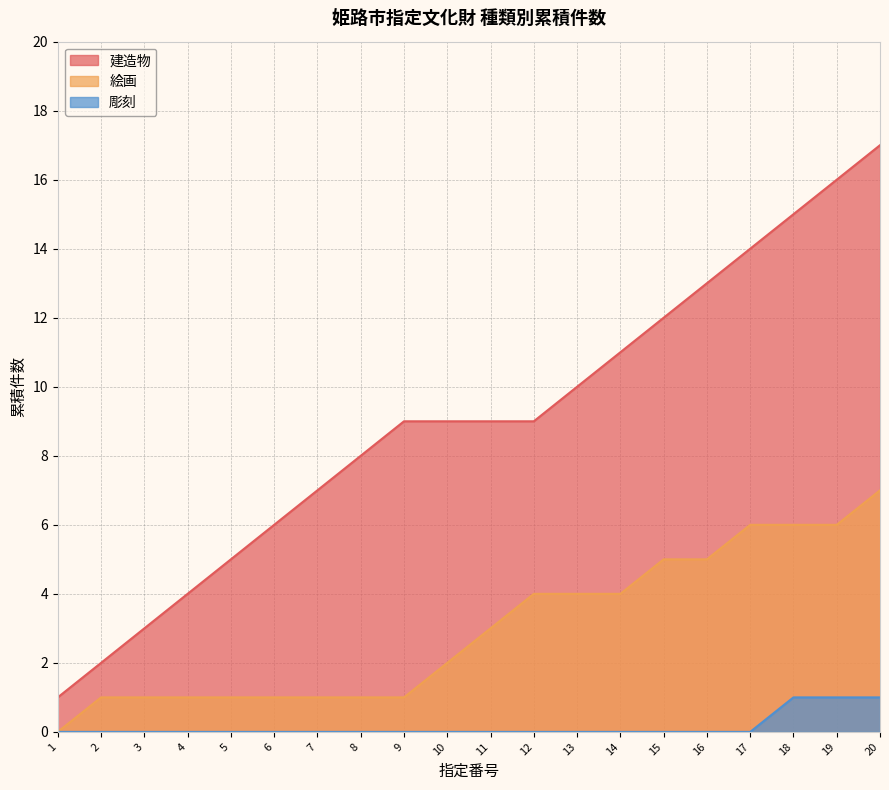

Reading right to left, list all the values displayed in this chart.

17	16	15	14	13	12	11	10	9	9	9	9	8	7	6	5	4	3	2	1